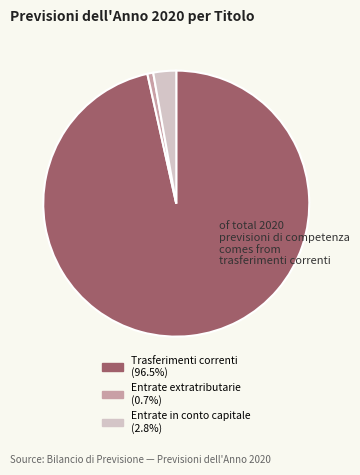

Combined, do Entrate extratributarie and Entrate in conto capitale account for over 50%?

No